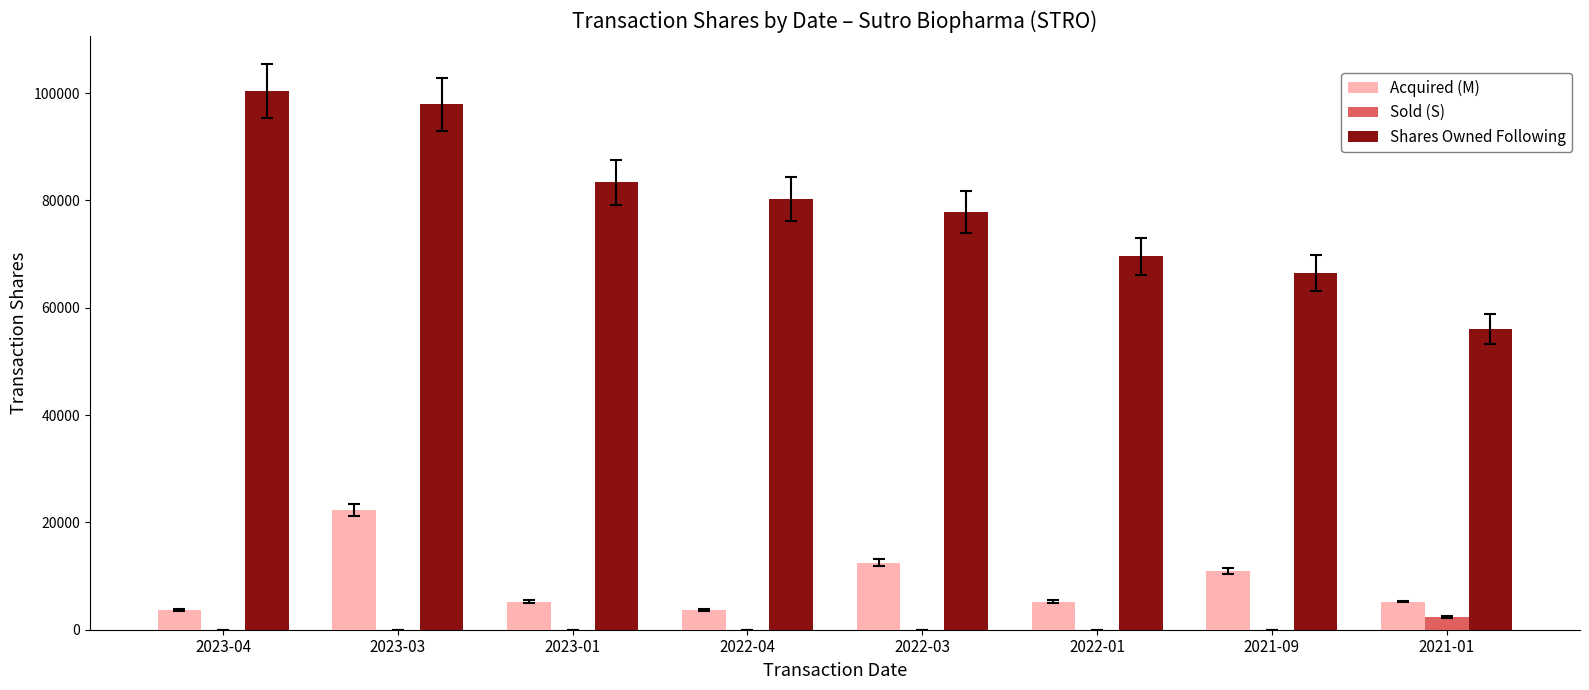

What is the average value of the Shares Owned Following series?

78995